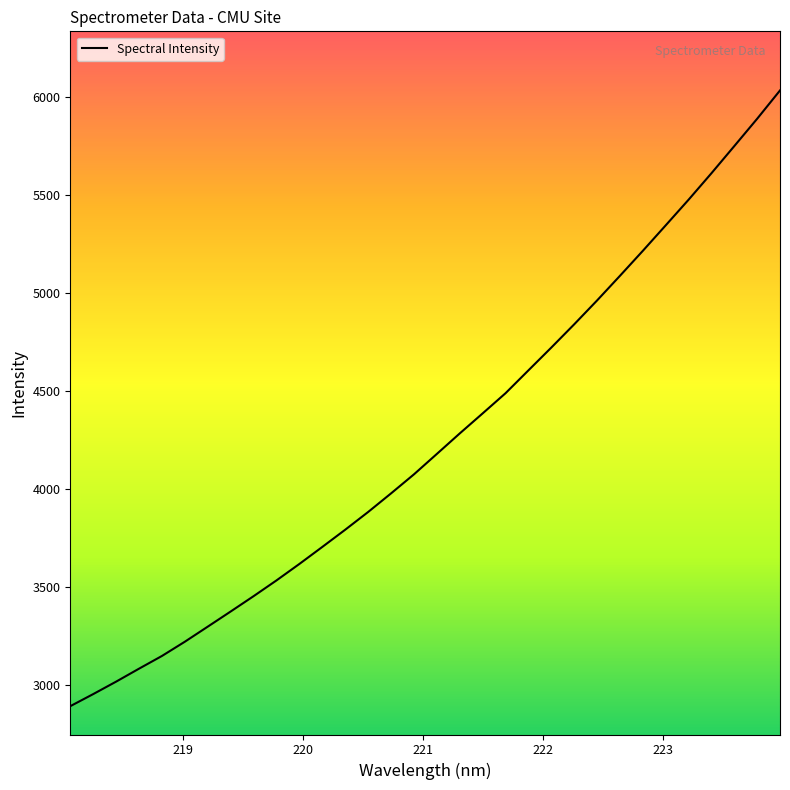

What is the minimum value shown in the chart?

2891.4